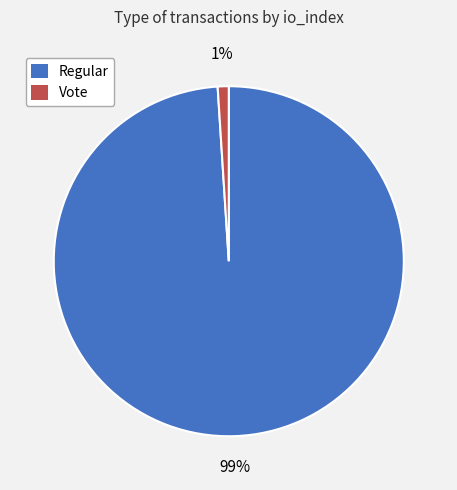

Which category has the smallest portion of the pie?

Vote